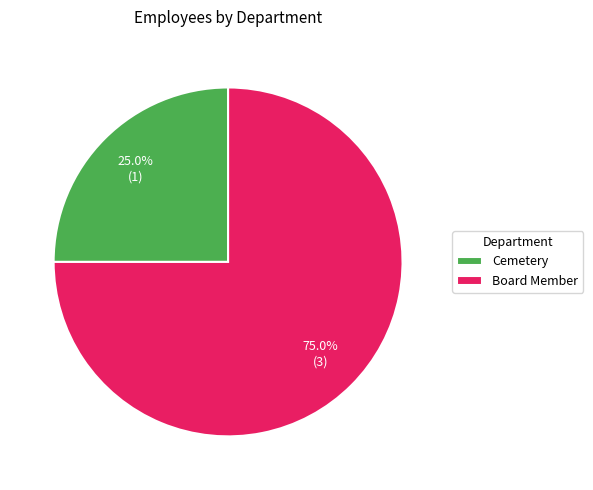

Between Cemetery and Board Member, which is larger?

Board Member